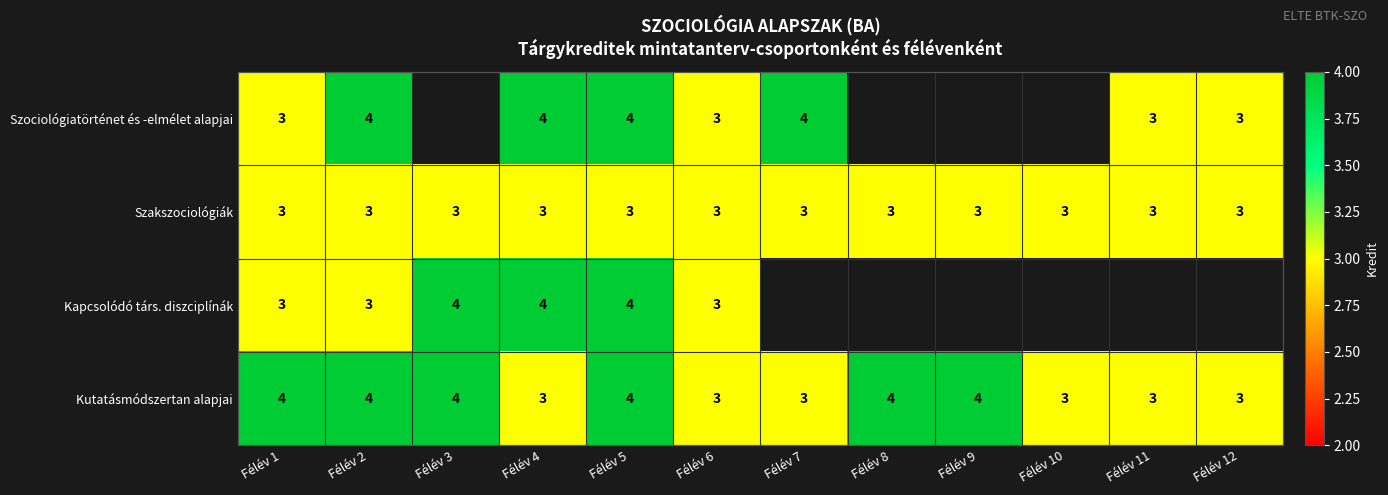

What value does the Szakszociológiák series have at Félév 11?

3